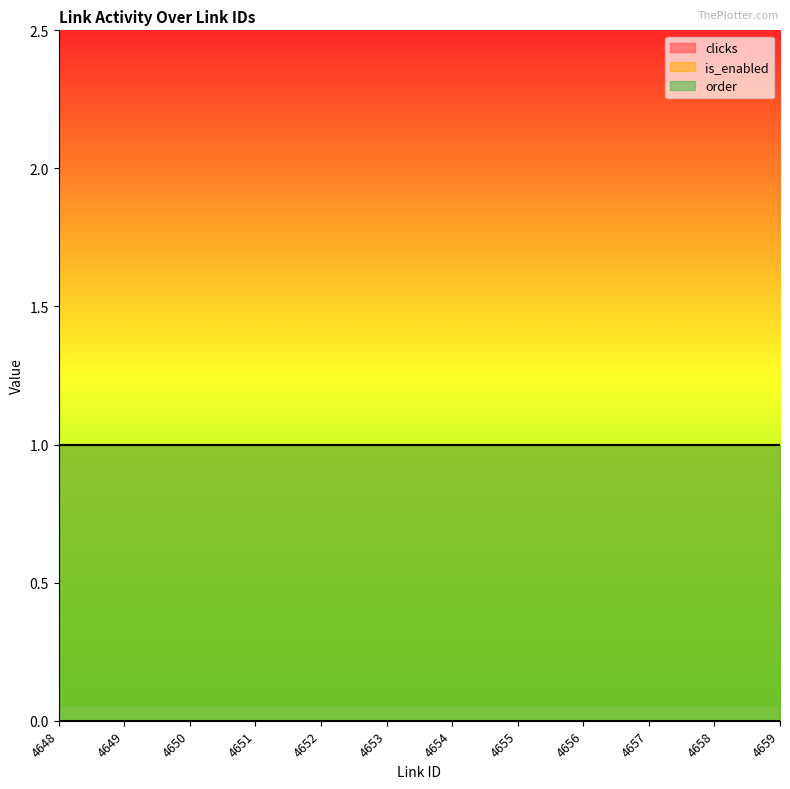

What are all the series names shown in the legend?

clicks, is_enabled, order